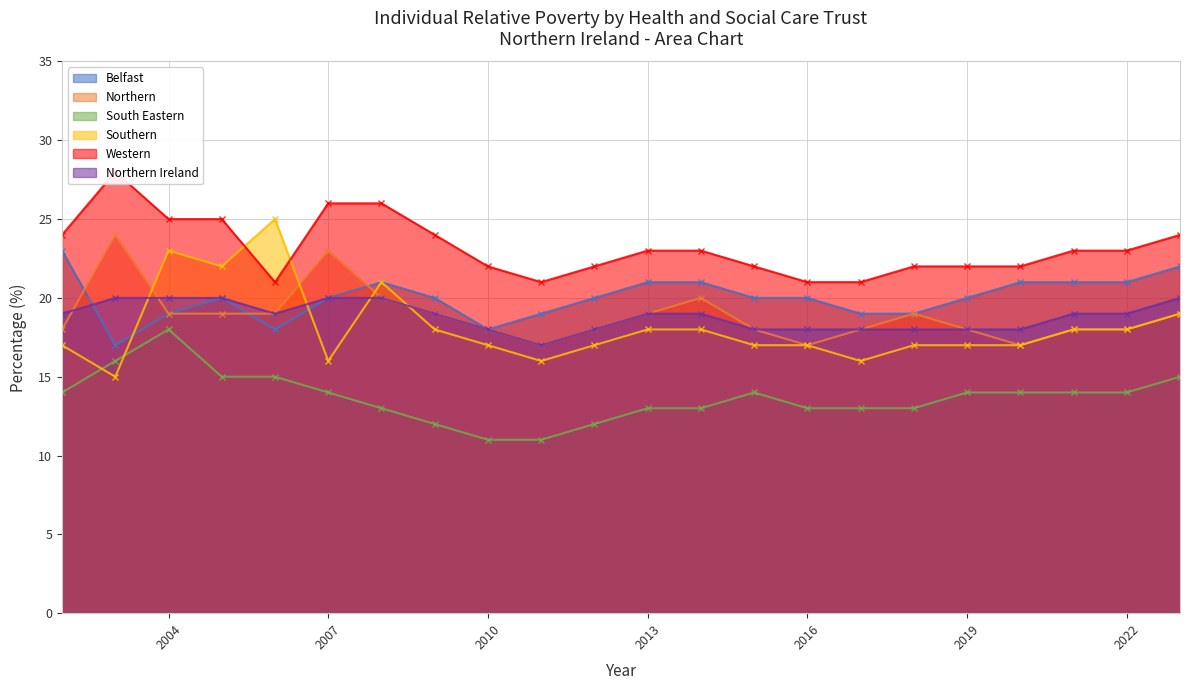

True or false: Belfast has more than 0 points higher than both neighbors.

True